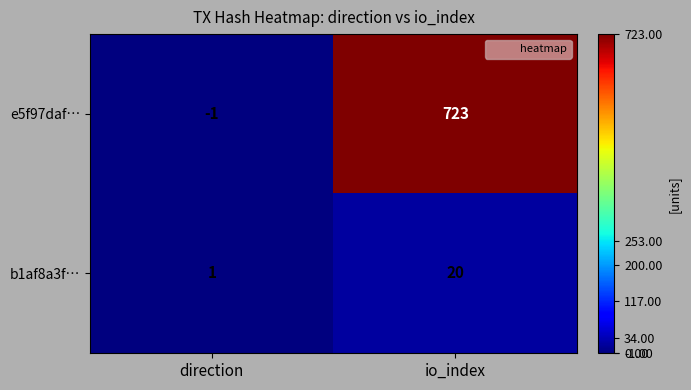

At which category does the chart reach its minimum across all series?

direction